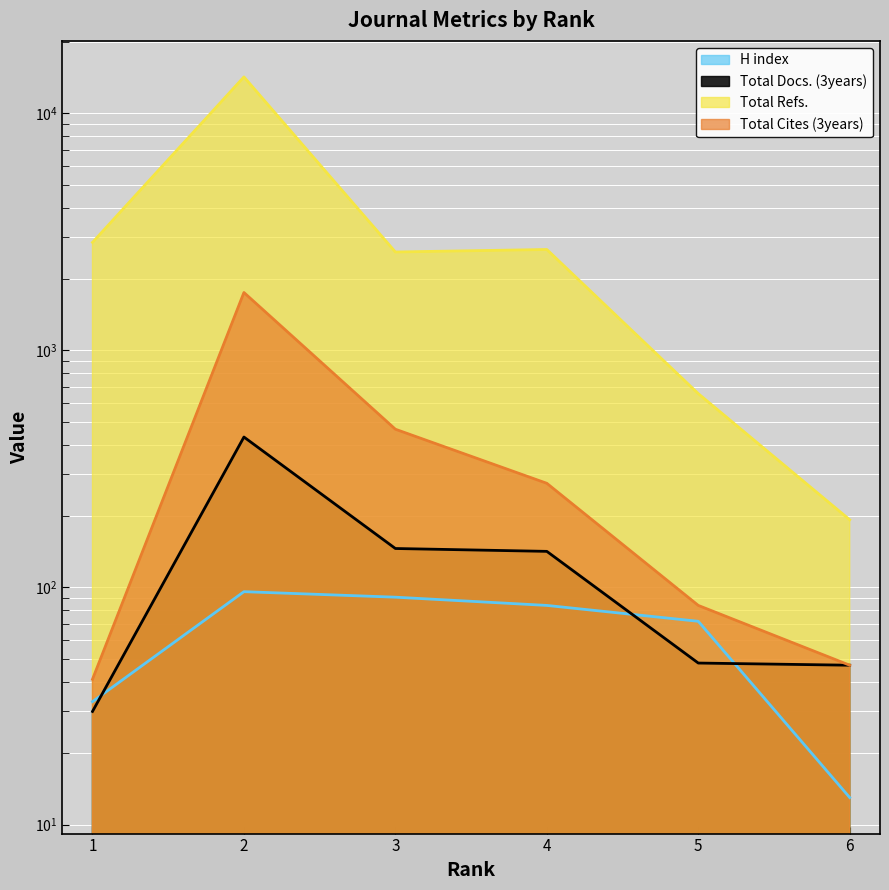

The Total Cites (3years) series shows 125 at 5. True or false?

False